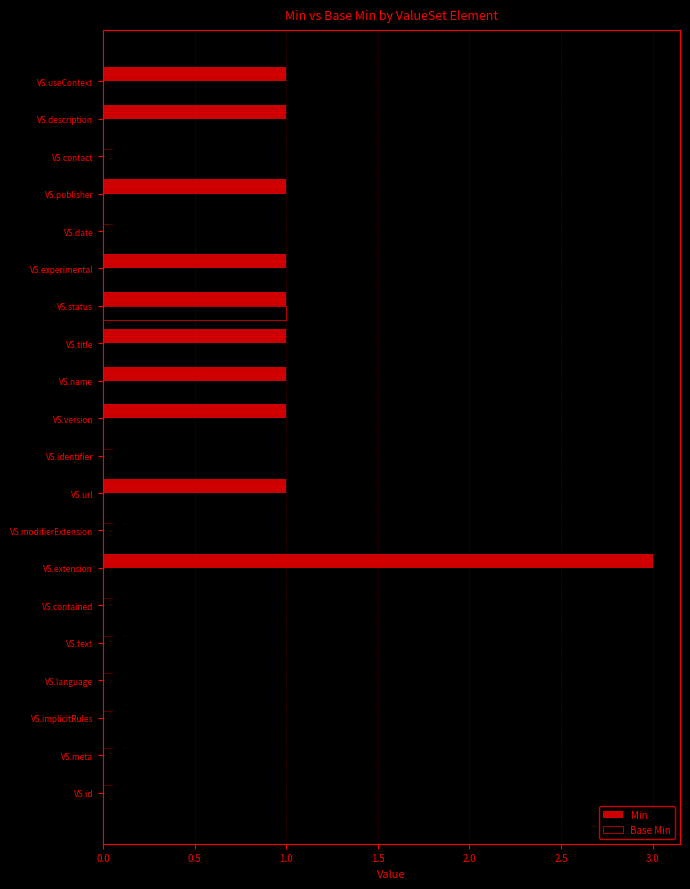

The Min series shows -1 at VS.language. True or false?

False